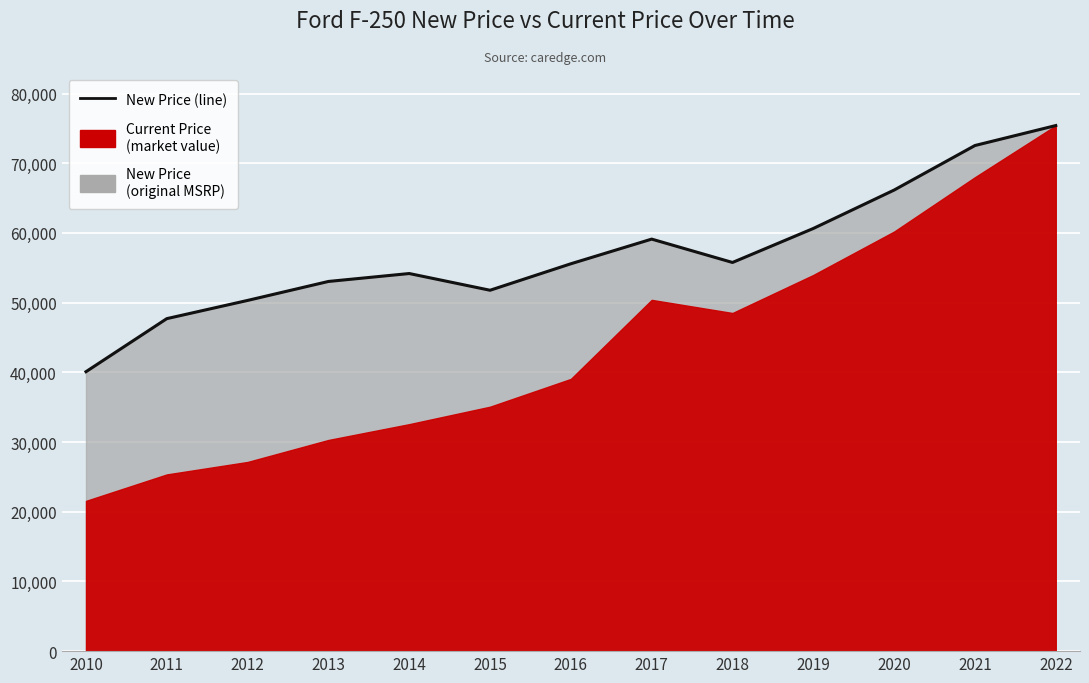

Between 2016 and 2020, which is larger?

2020